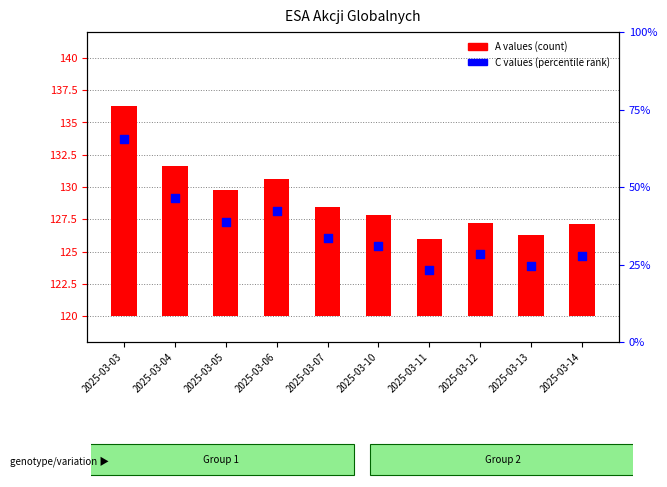

Which series contains the lowest Y value?

A (count)